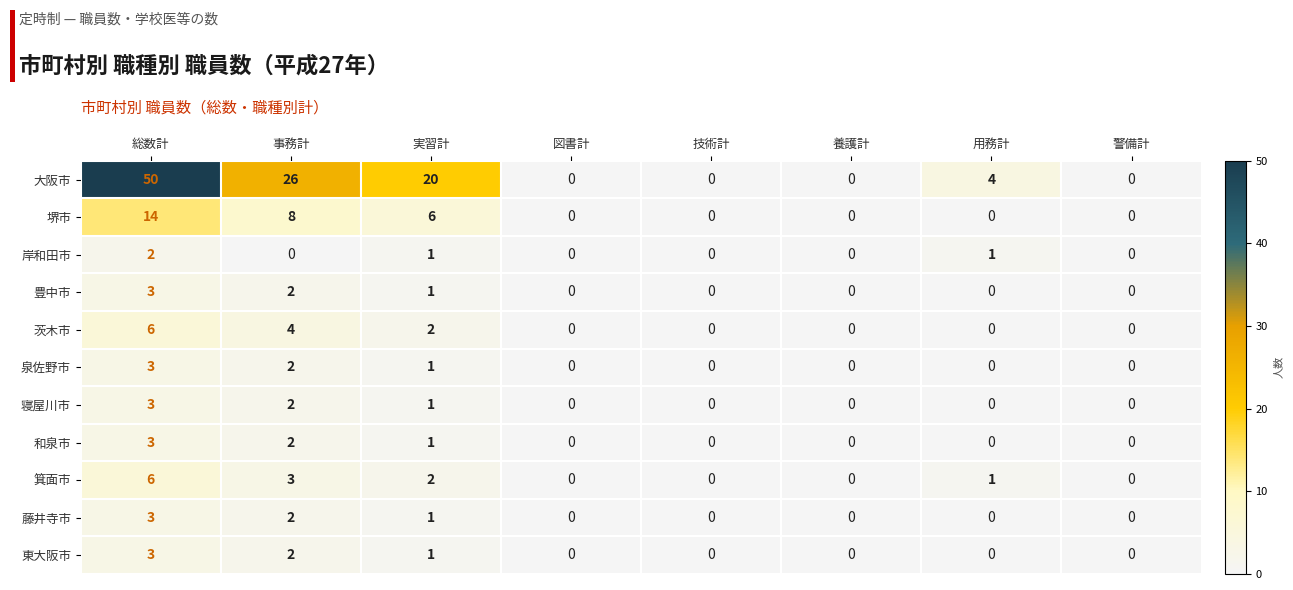

What is the maximum value shown in the chart?

50